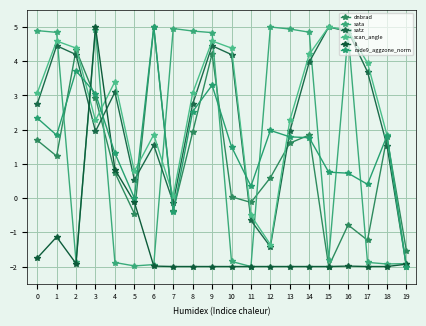

True or false: dnbrad has a value of 0.6 at 12.

True